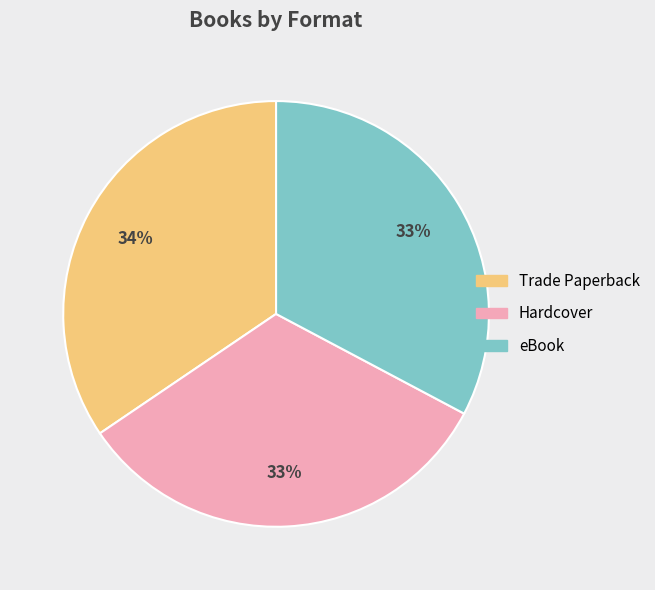

Approximately how many times larger is the value at Hardcover compared to eBook?

1.0